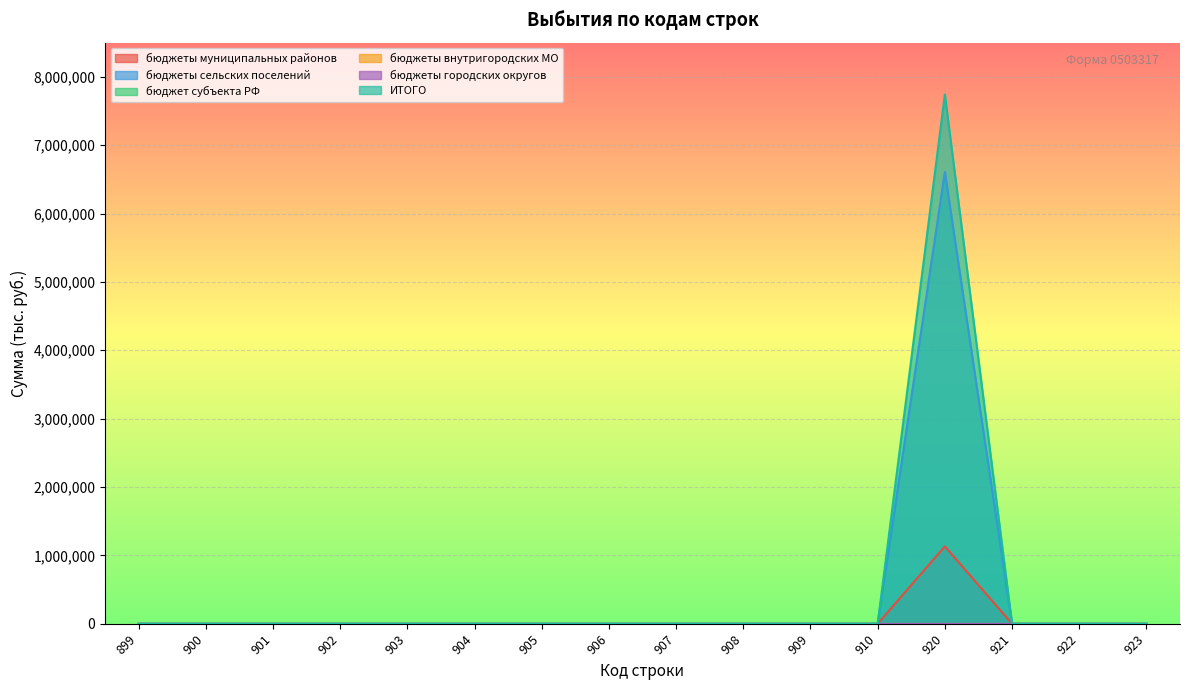

Does the chart display data point markers on the line(s)?

No